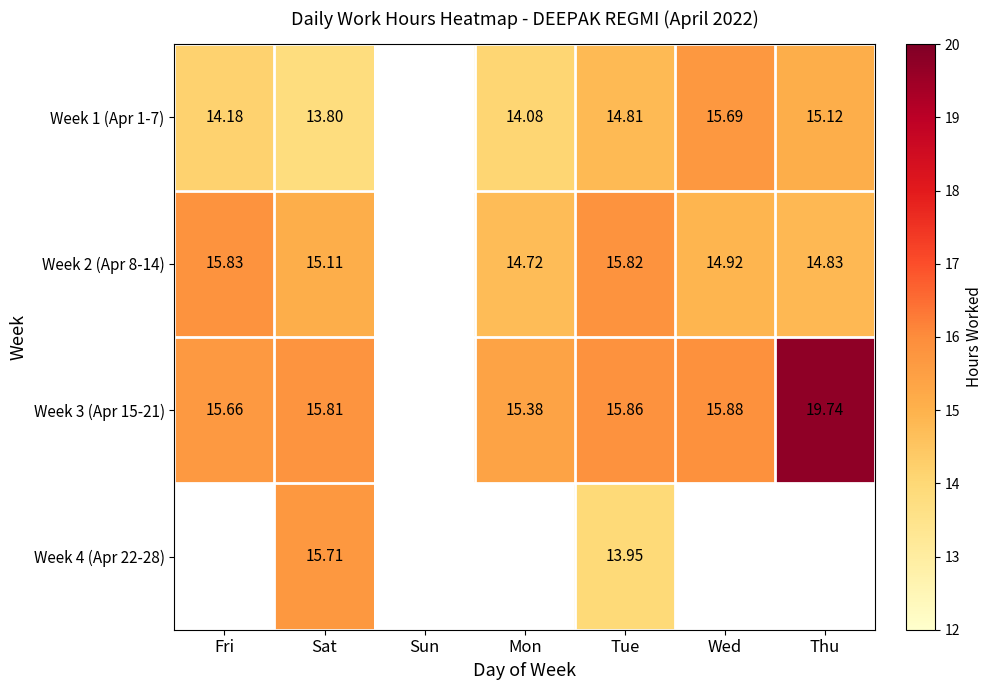

Is the value of Week 1 (Apr 1-7) at Thu greater than the value of Week 4 (Apr 22-28) at Sat?

No